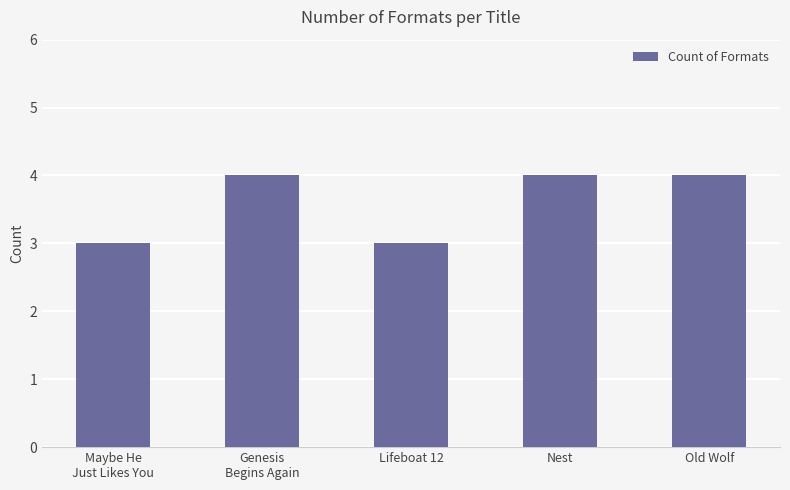

Is it true that the value at Maybe He
Just Likes You is 3?

True